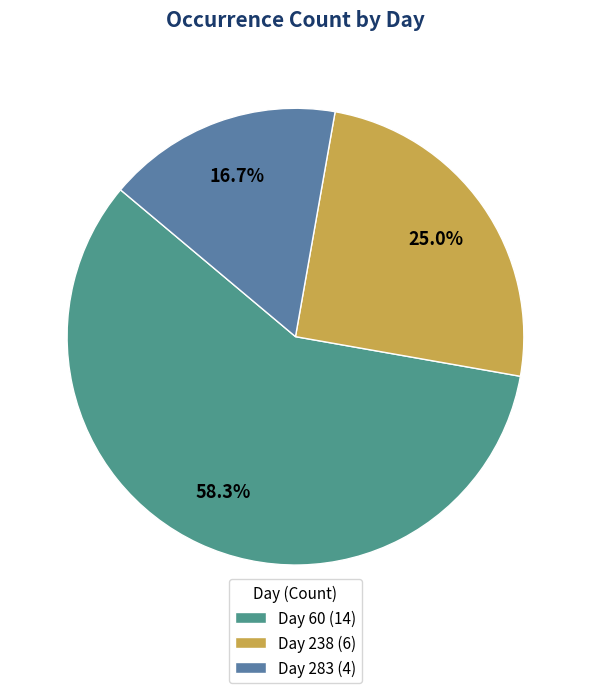

Is there any slice that represents more than half of the pie?

Yes